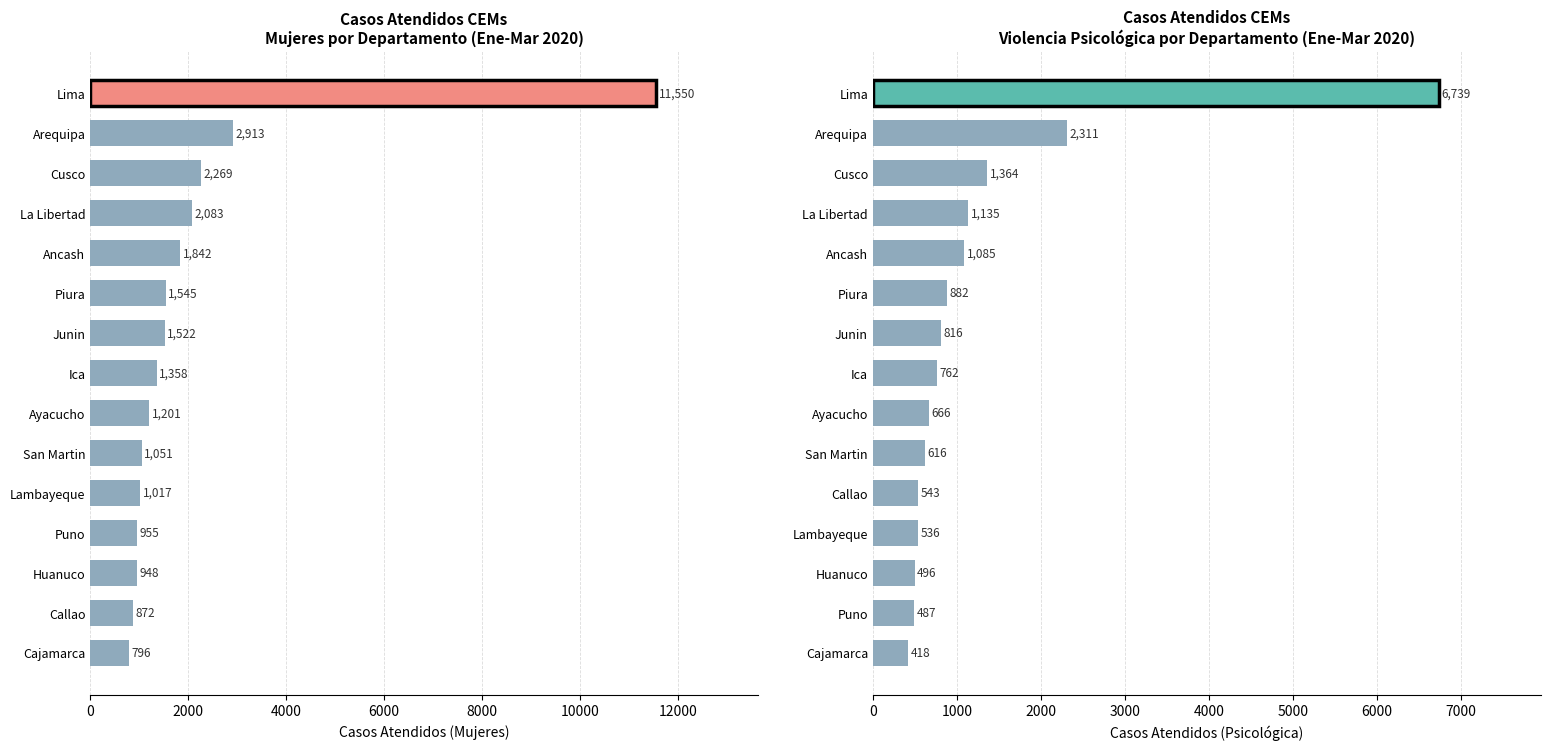

Which series has the largest range (max minus min)?

Mujeres